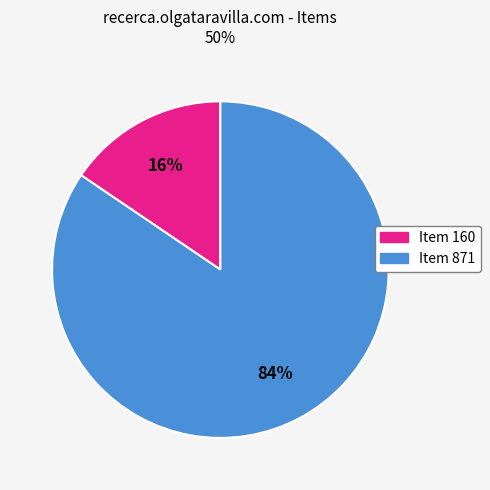

Is the sum of Item 160 and Item 871 greater than half?

Yes